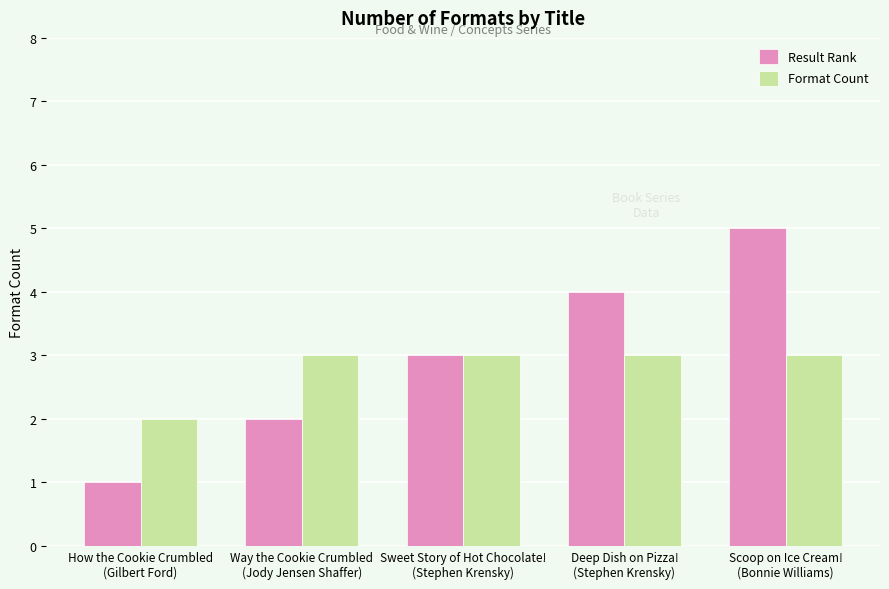

What is the highest value of the Format Count series?

3